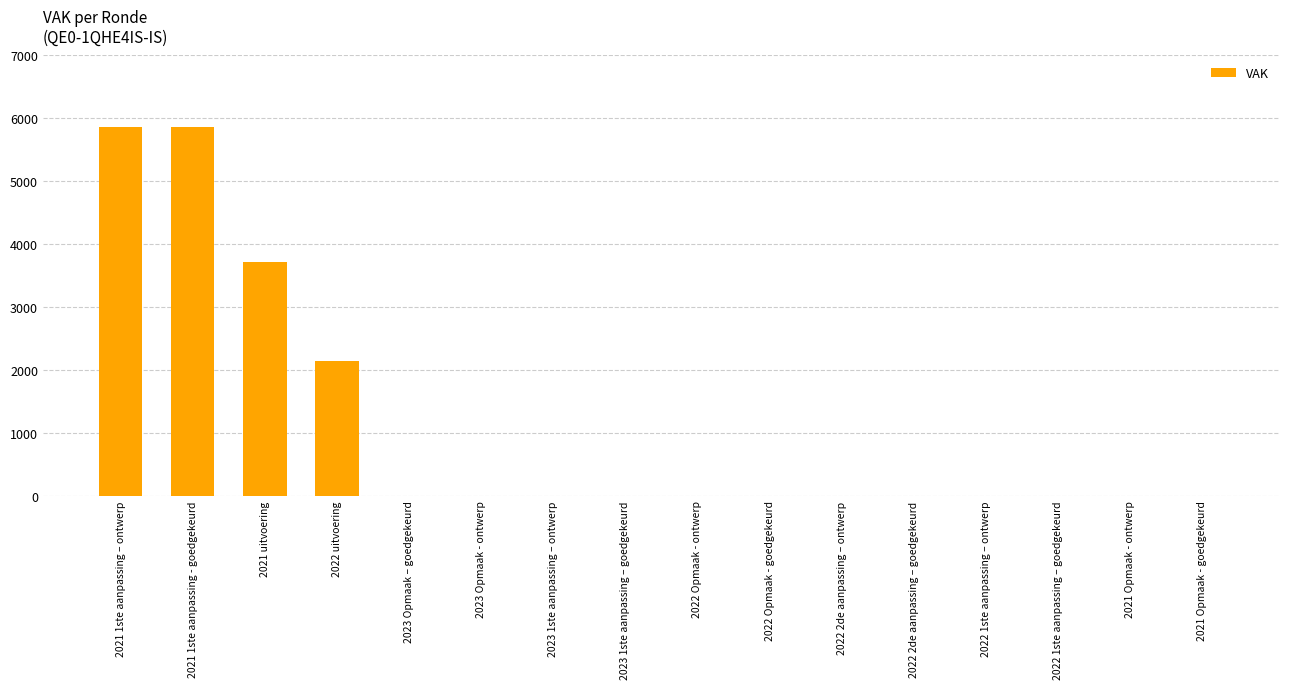

What is the maximum value shown in the chart?

5860